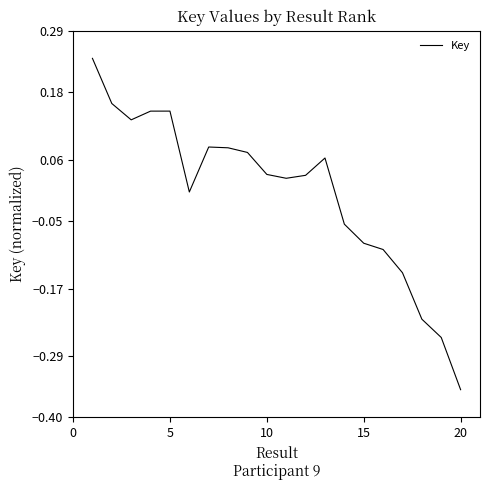

What is the difference between the maximum and minimum values?

0.6